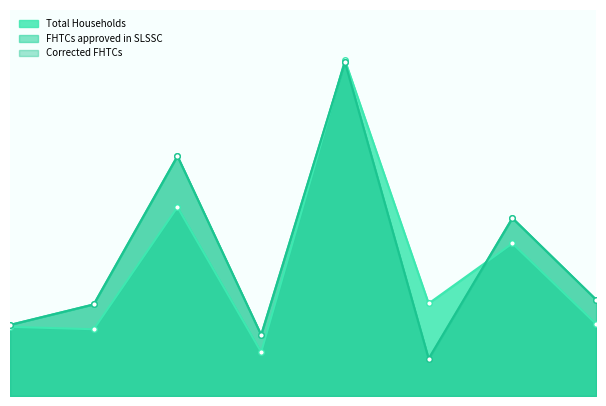

What is the difference between the highest and lowest values at Haripur?

4